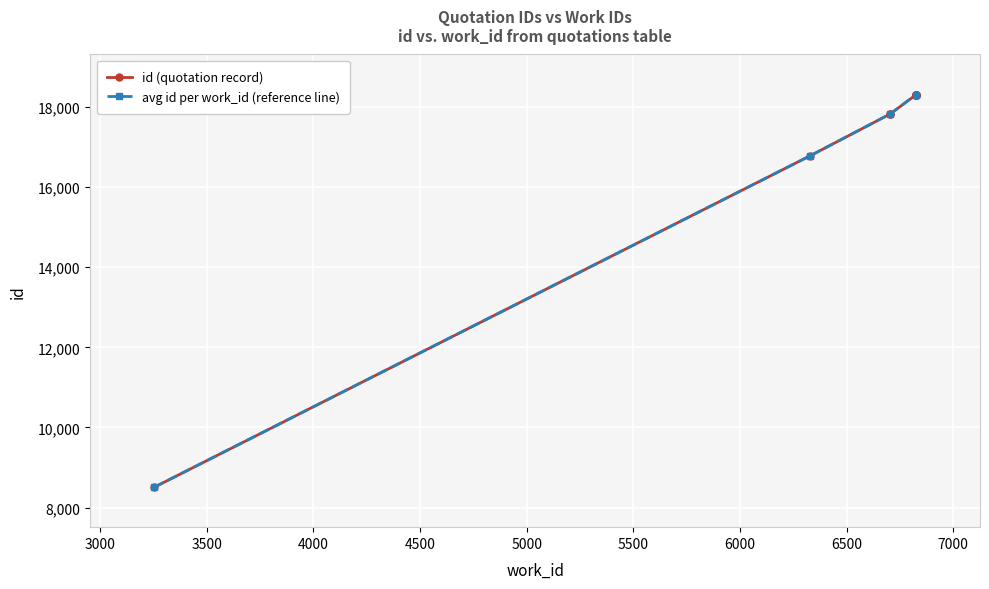

List the labels in order of value, smallest first.

3254, 6330, 6705, 6705, 6826, 6826, 6826, 6826, 6826, 6826